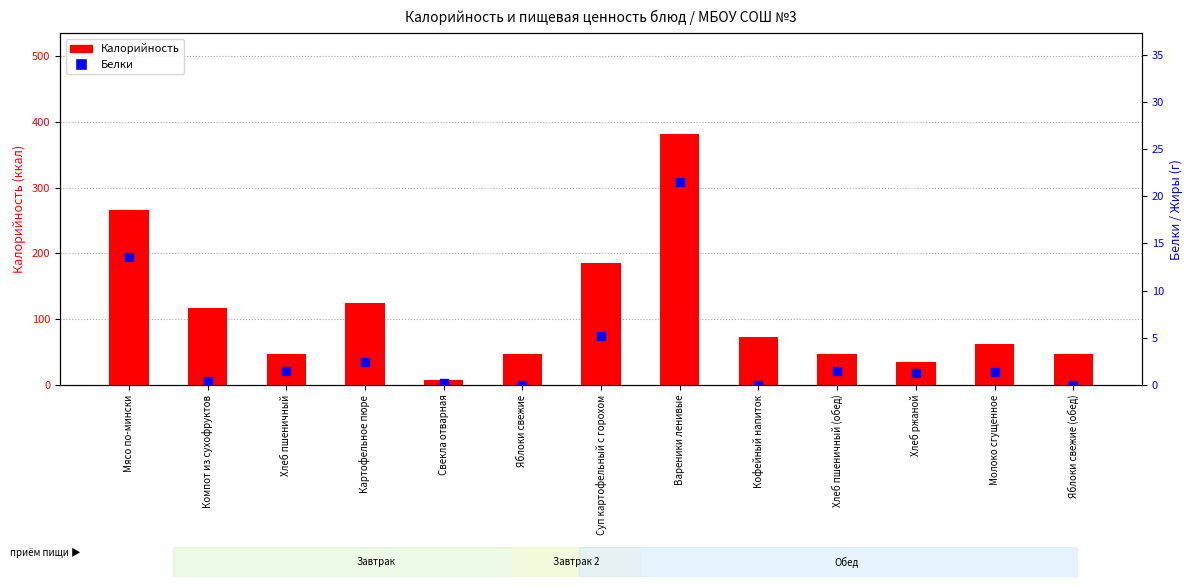

At how many categories does at least one series exceed 10?

12